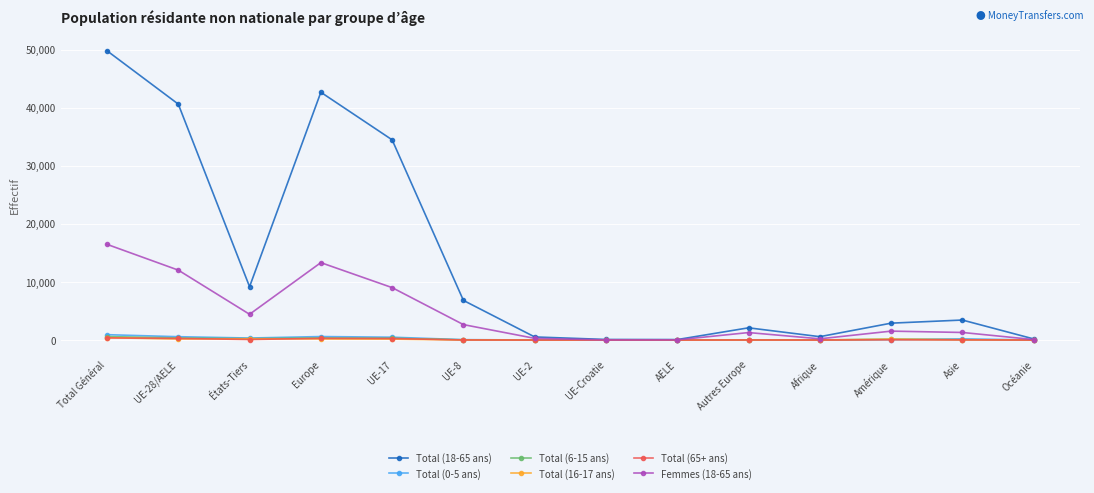

What is the difference between the maximum and minimum values in the Total (65+ ans) series?

375